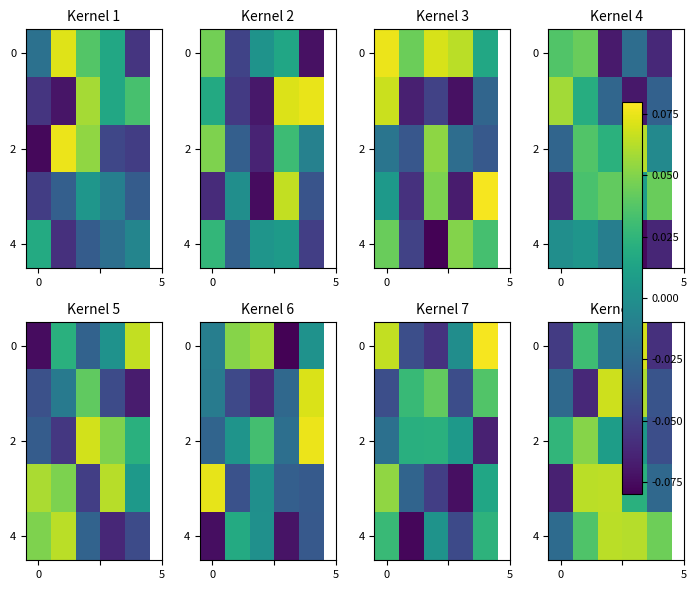

At how many categories does at least one series exceed 0?

5